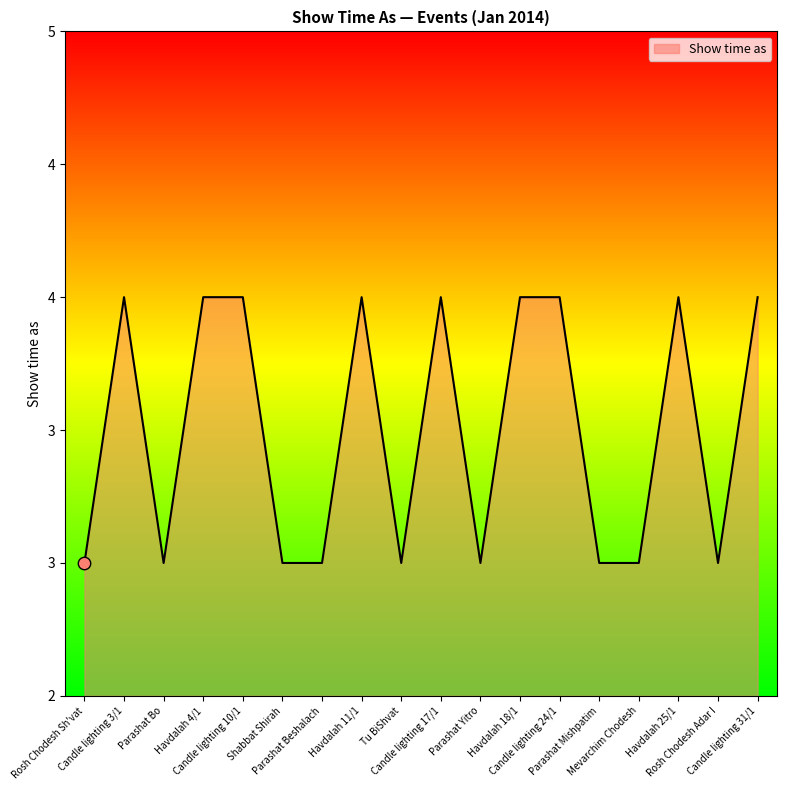

Between Parashat Beshalach and Candle lighting 31/1, which is larger?

Candle lighting 31/1